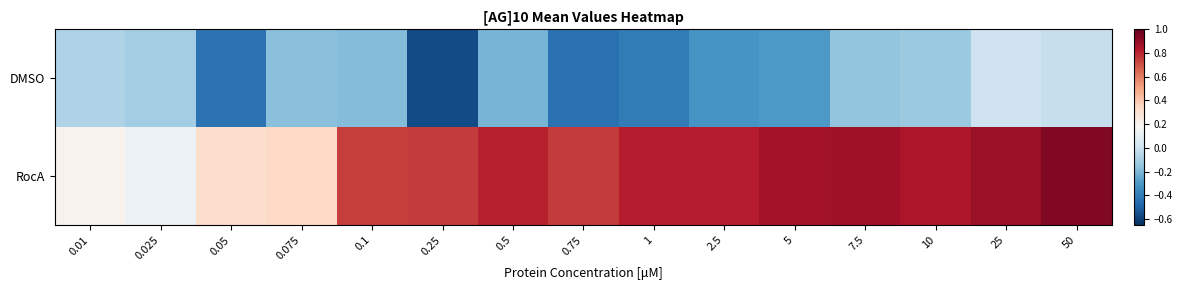

True or false: DMSO has a value of -0.1 at 0.1.

False